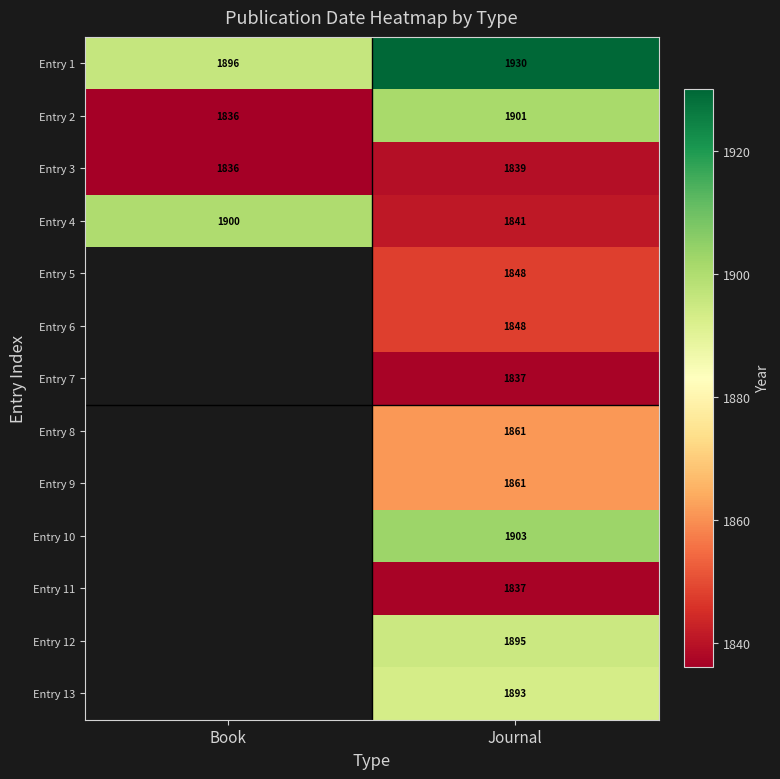

What is the total value across all series at Journal?

24294